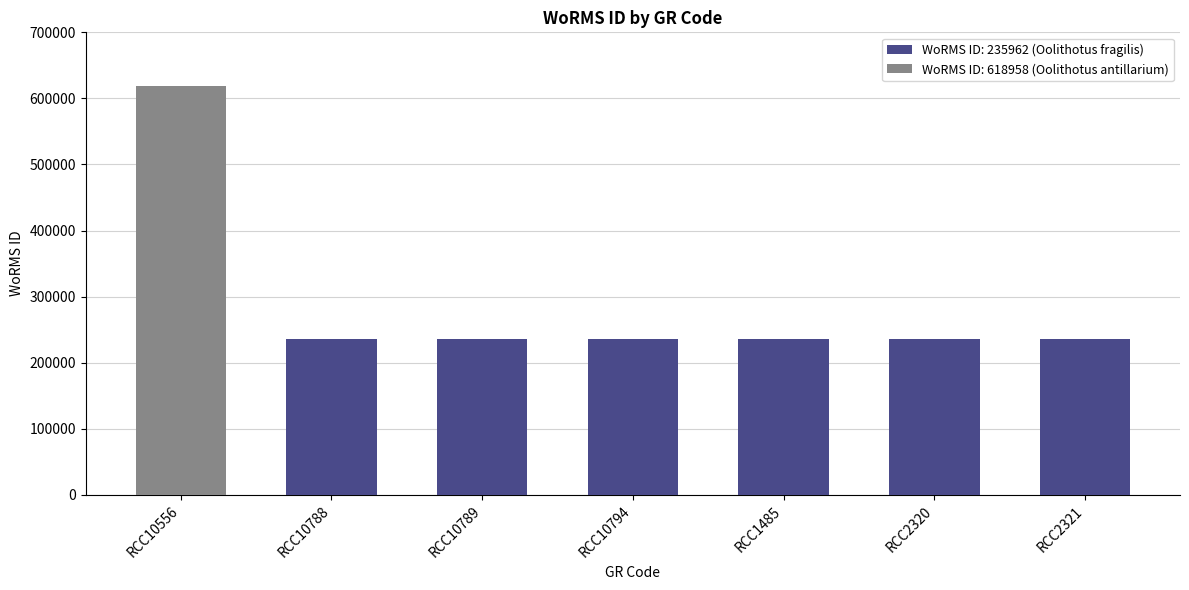

What is the sum of all values?

2034730